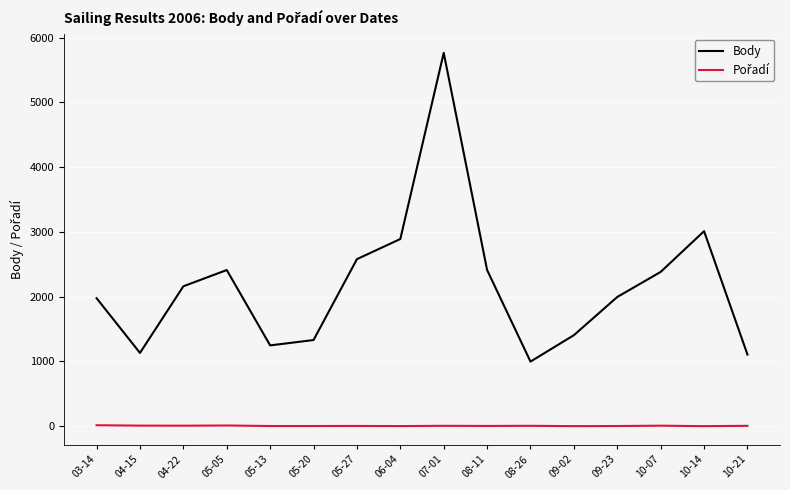

At which label is Body closest to 3382?

10-14